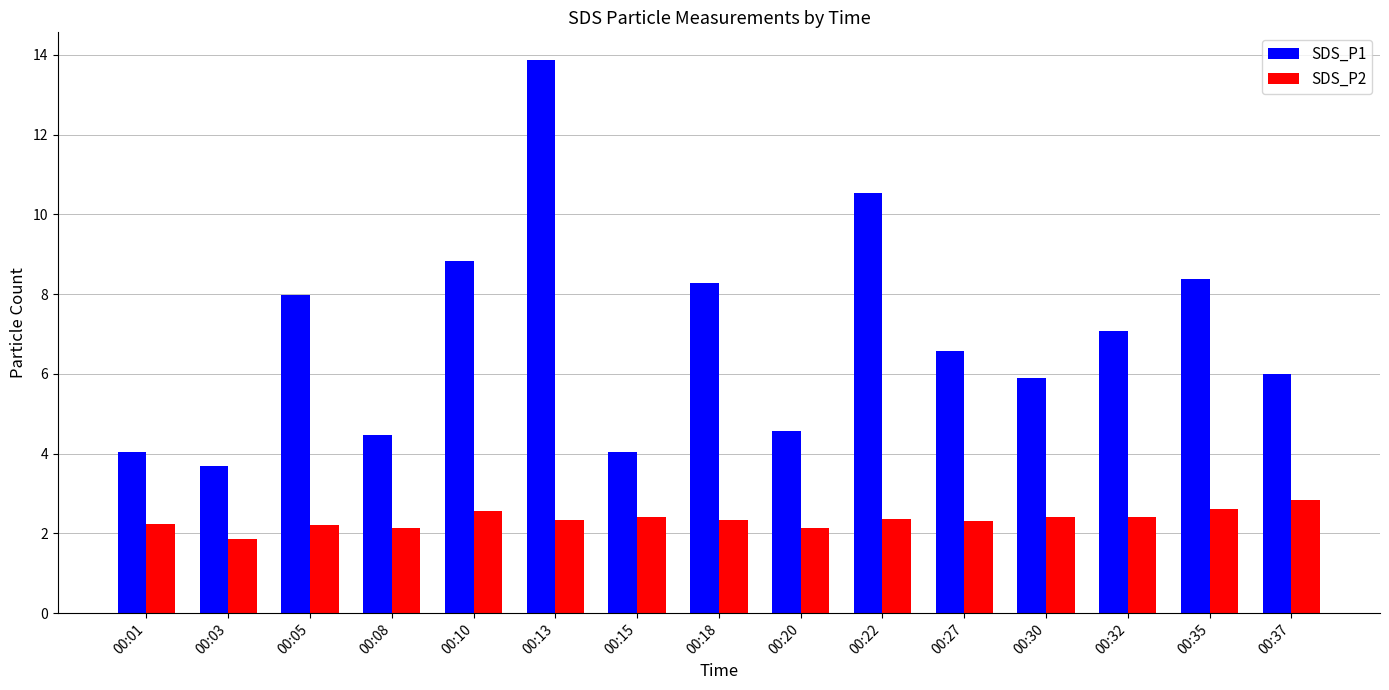

What is the value of the SDS_P1 bar at the 12th from the left?

5.9